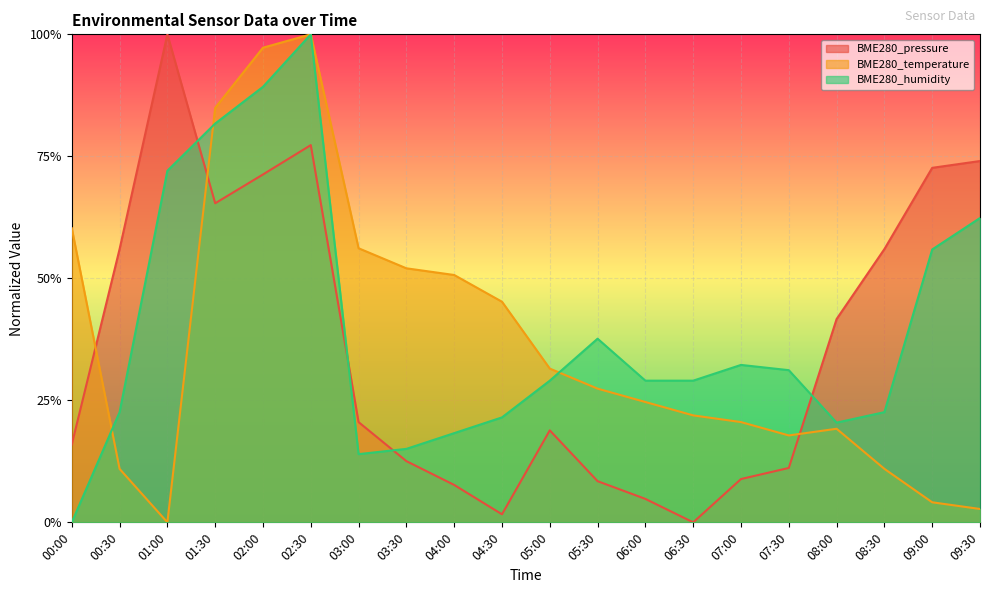

Is the value of BME280_humidity at 01:00 greater than the value of BME280_temperature at 07:00?

Yes